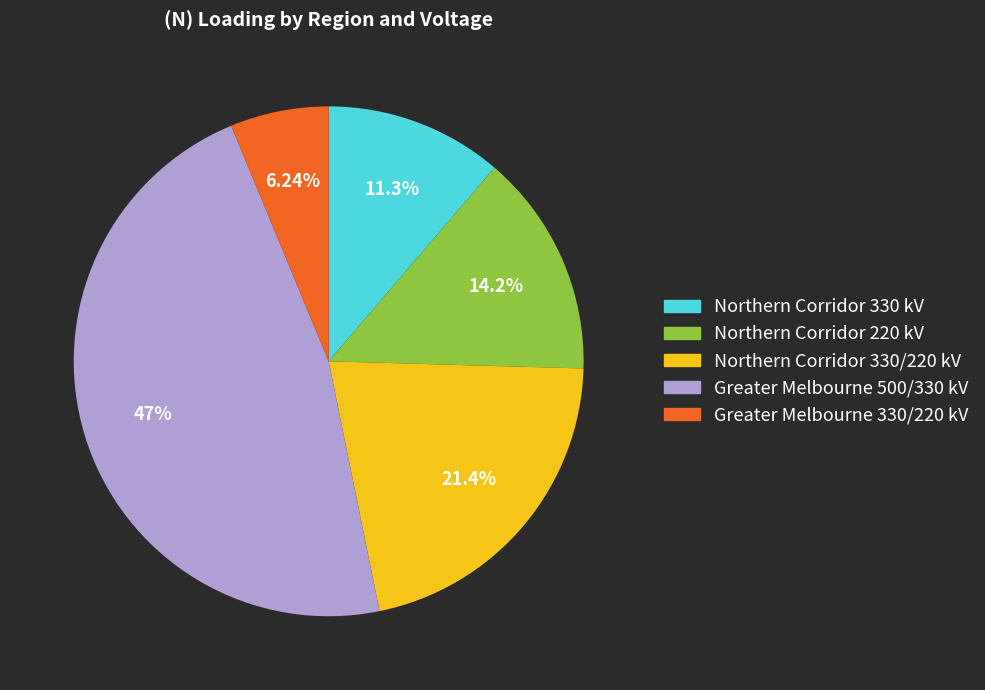

Rank the categories by value from lowest to highest.

Greater Melbourne 330/220 kV, Northern Corridor 330 kV, Northern Corridor 220 kV, Northern Corridor 330/220 kV, Greater Melbourne 500/330 kV